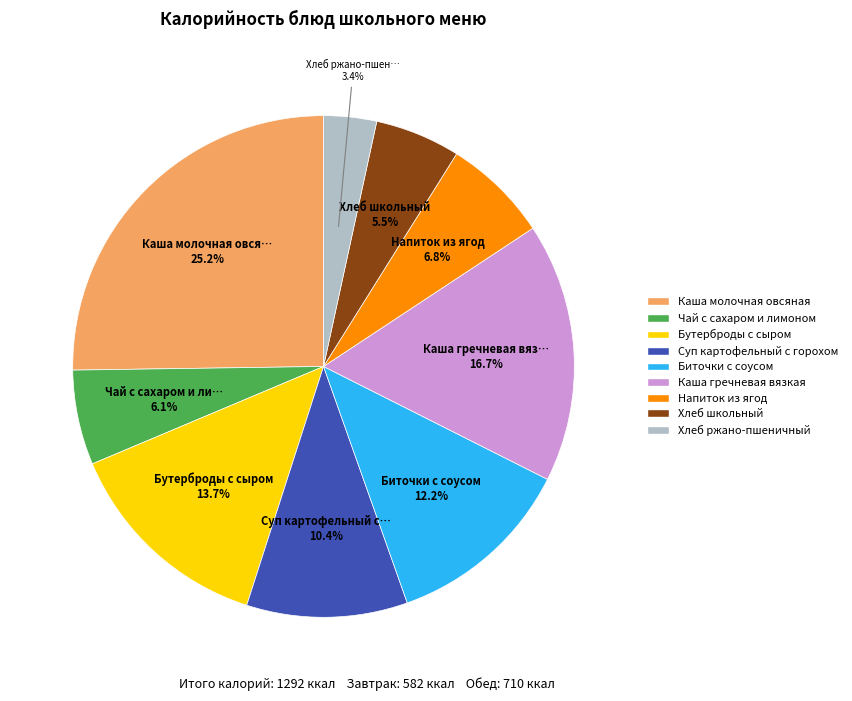

What portion of the pie excludes Хлеб ржано-пшеничный?

96.6%